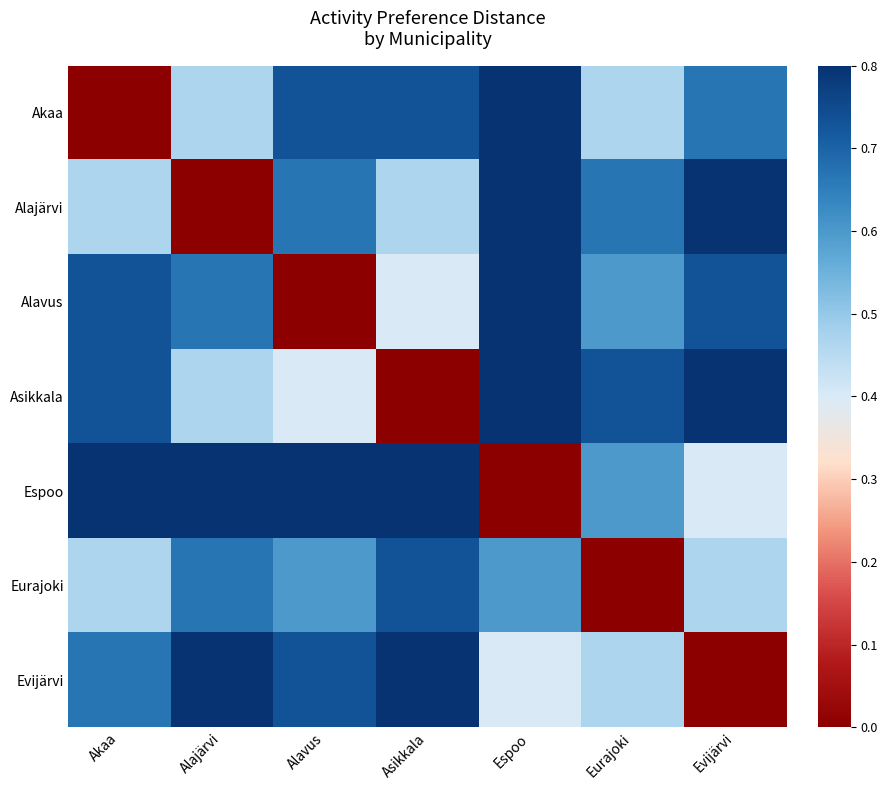

Which category has the lowest value in the Alavus series?

Alavus